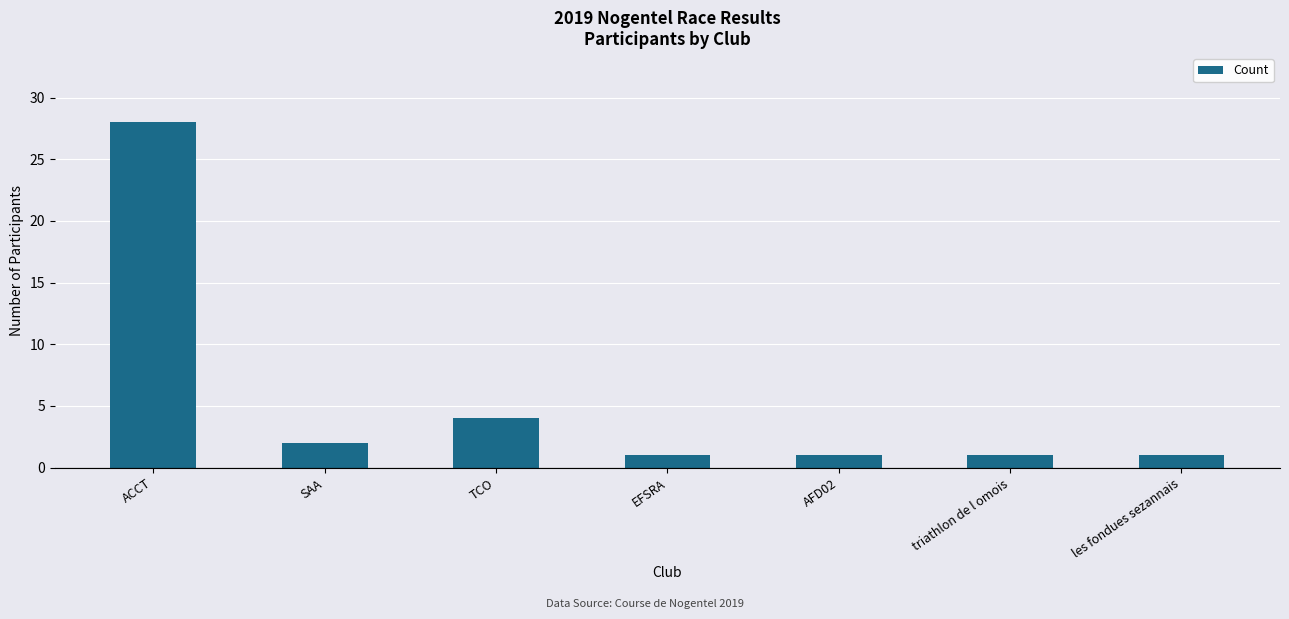

At which category does the chart reach its peak across all series?

ACCT